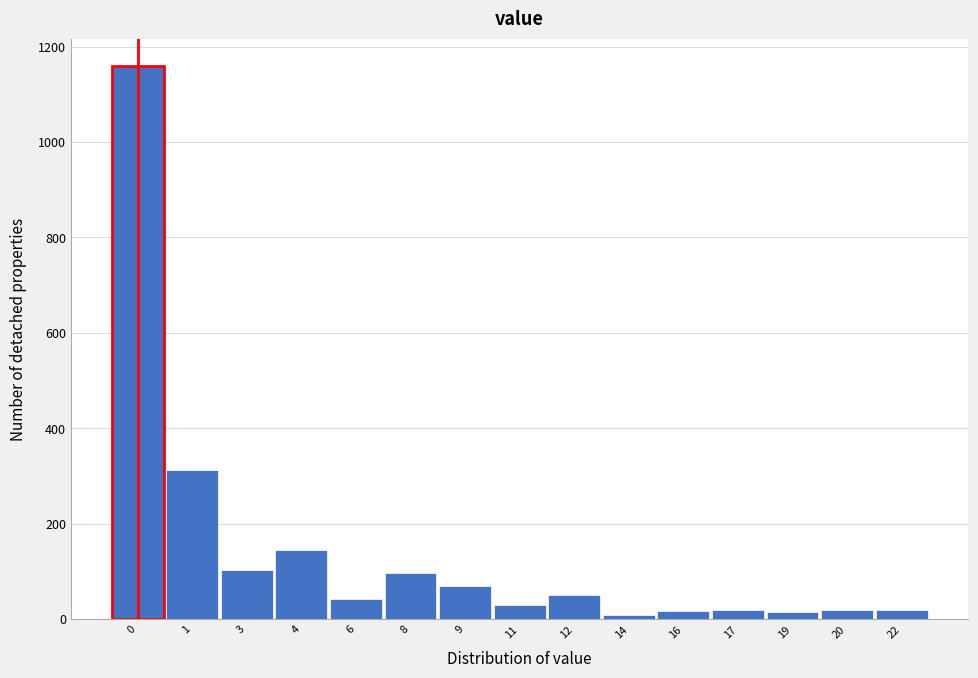

What is the sum of all values?

2108